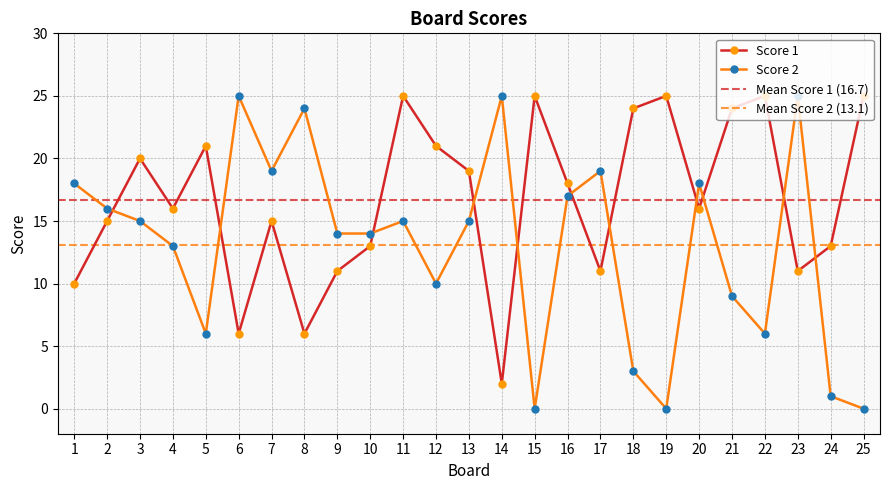

The value of Score 2 at 8 is 24. True or false?

True